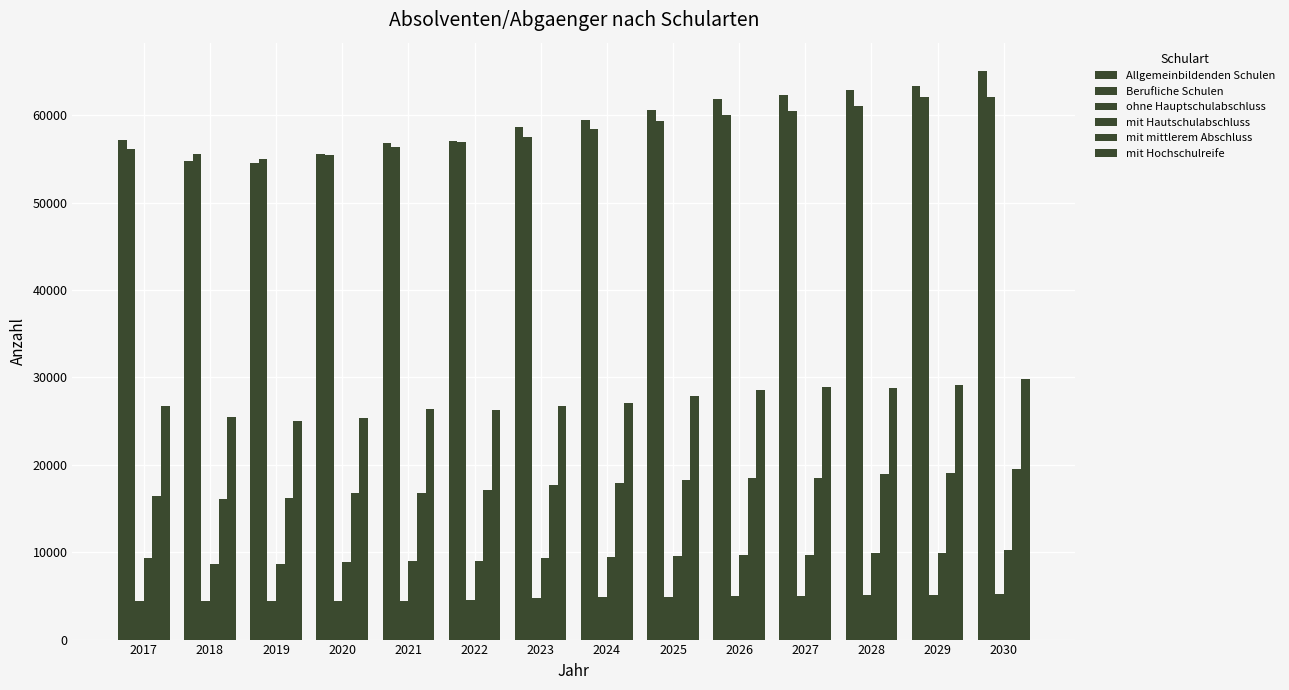

How many bars are there in each group?

6